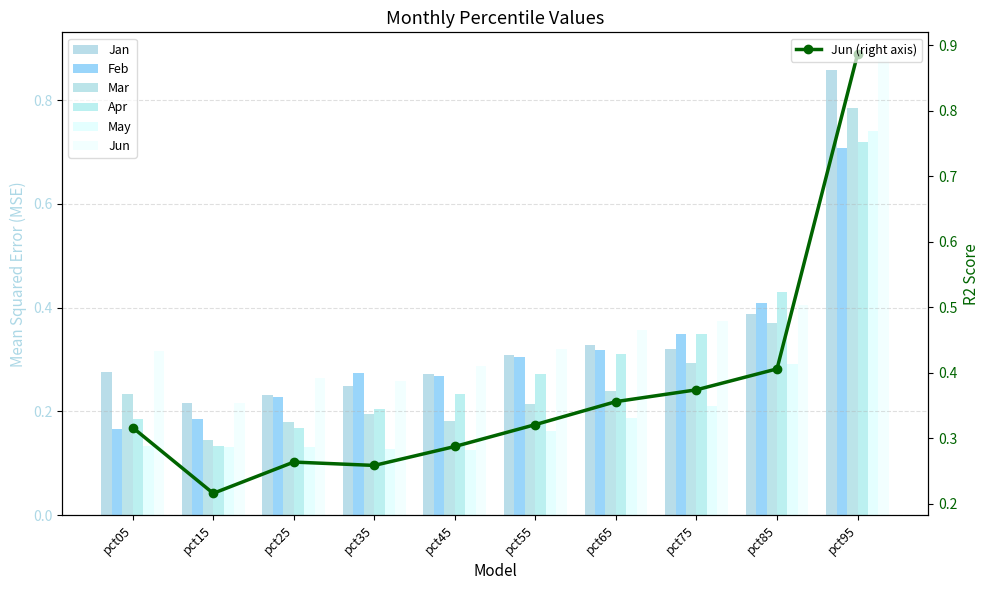

What is the difference between the maximum and minimum values in the Mar series?

0.6